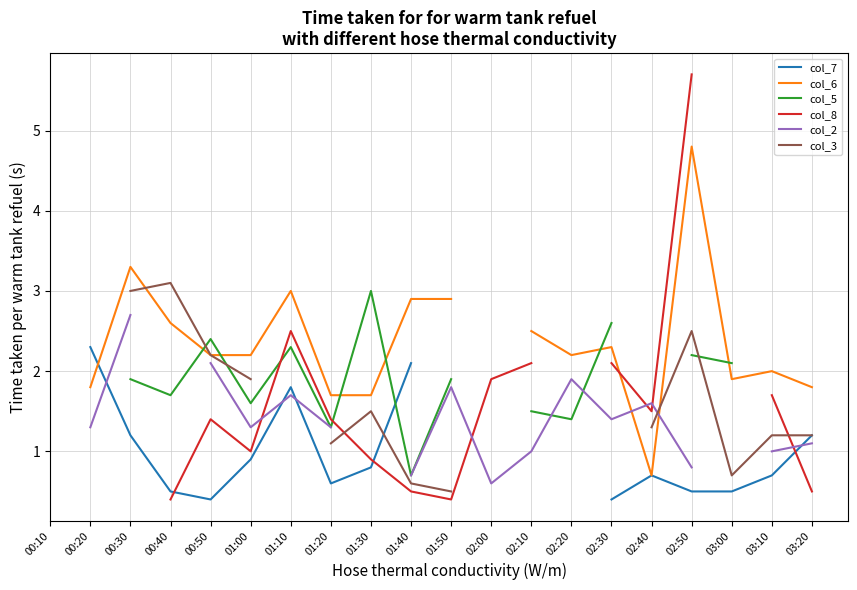

What is the difference between the col_8 values at 02:00 and 00:20?

1.4